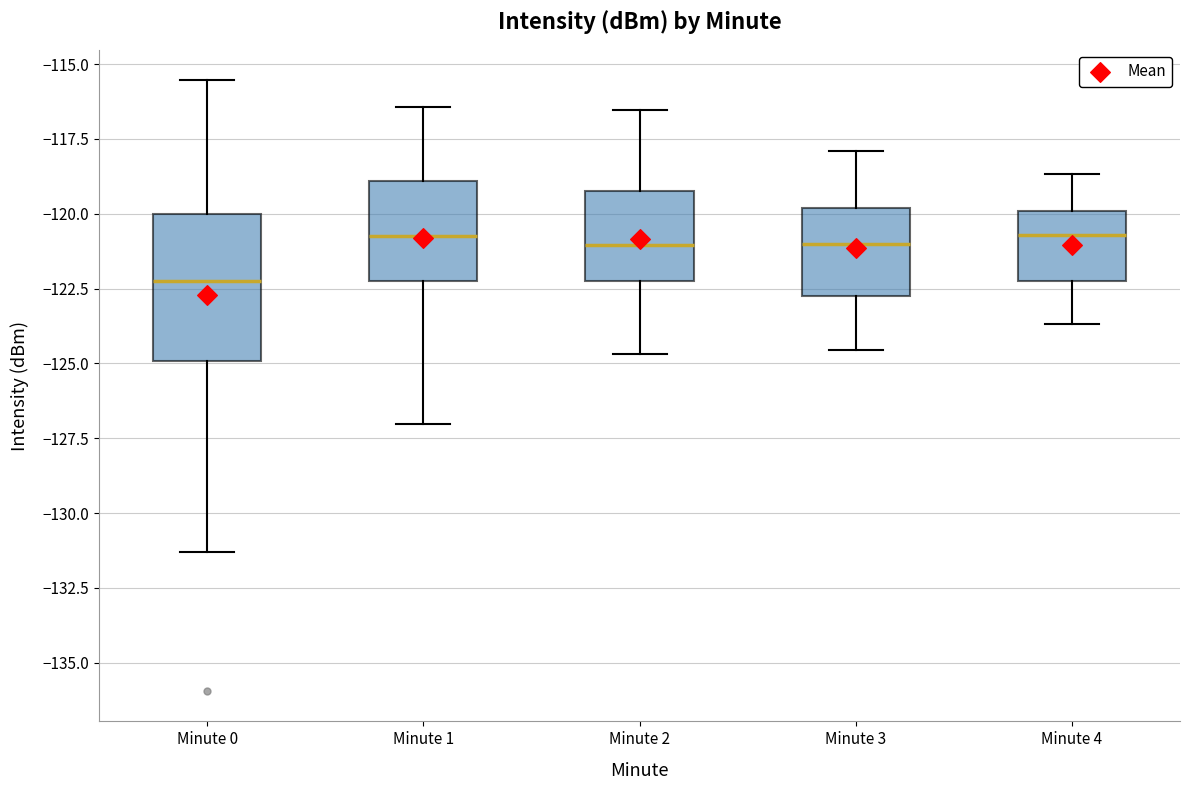

Reading left to right, transcribe this box plot: for each box, give where its median line is, the range the box spans, and where its two whiskers end, as read against the y-axis. The values are not printed on the chart, so give them approximately, as read against the axis.

Minute 0: median -122.0, box -125.0 to -120.0, whiskers -131.5 to -115.5
Minute 1: median -120.5, box -122.5 to -119.0, whiskers -127.0 to -116.5
Minute 2: median -121.0, box -122.5 to -119.0, whiskers -124.5 to -116.5
Minute 3: median -121.0, box -123.0 to -120.0, whiskers -124.5 to -118.0
Minute 4: median -120.5, box -122.5 to -120.0, whiskers -123.5 to -118.5